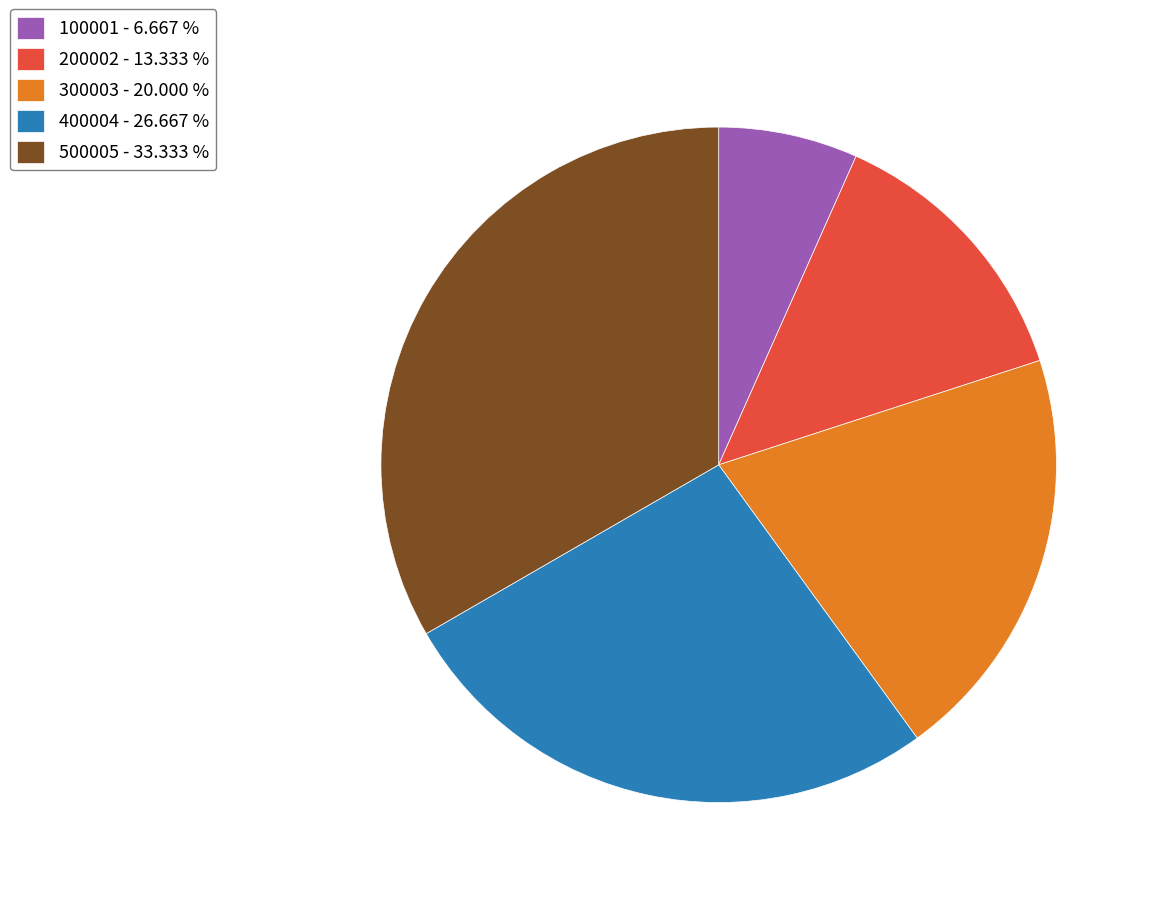

How many segments does this pie chart have?

5